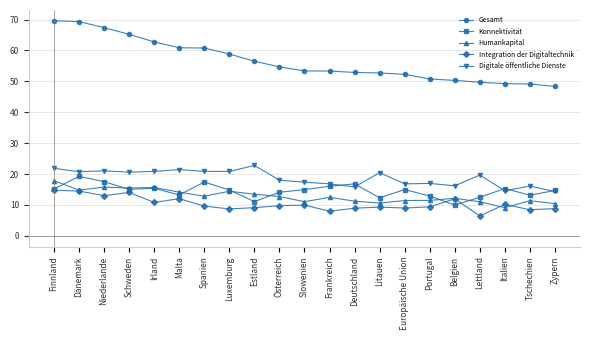

True or false: Humankapital and Digitale öffentliche Dienste intersect in this chart.

False